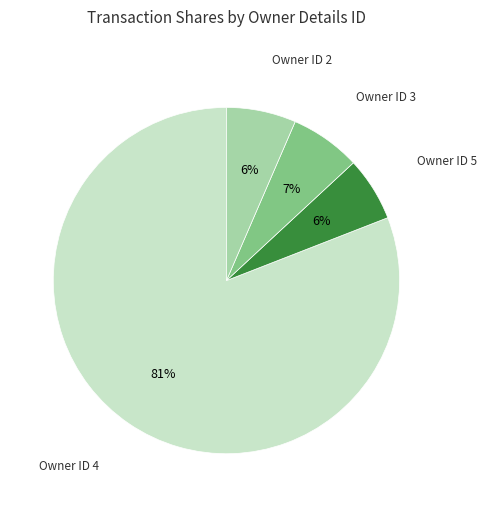

To the nearest percent, what is the difference between the largest and smallest slice percentages?

75%